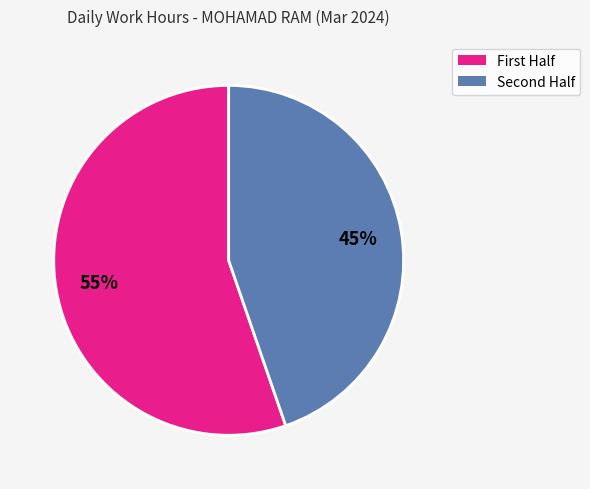

How many segments does this pie chart have?

2